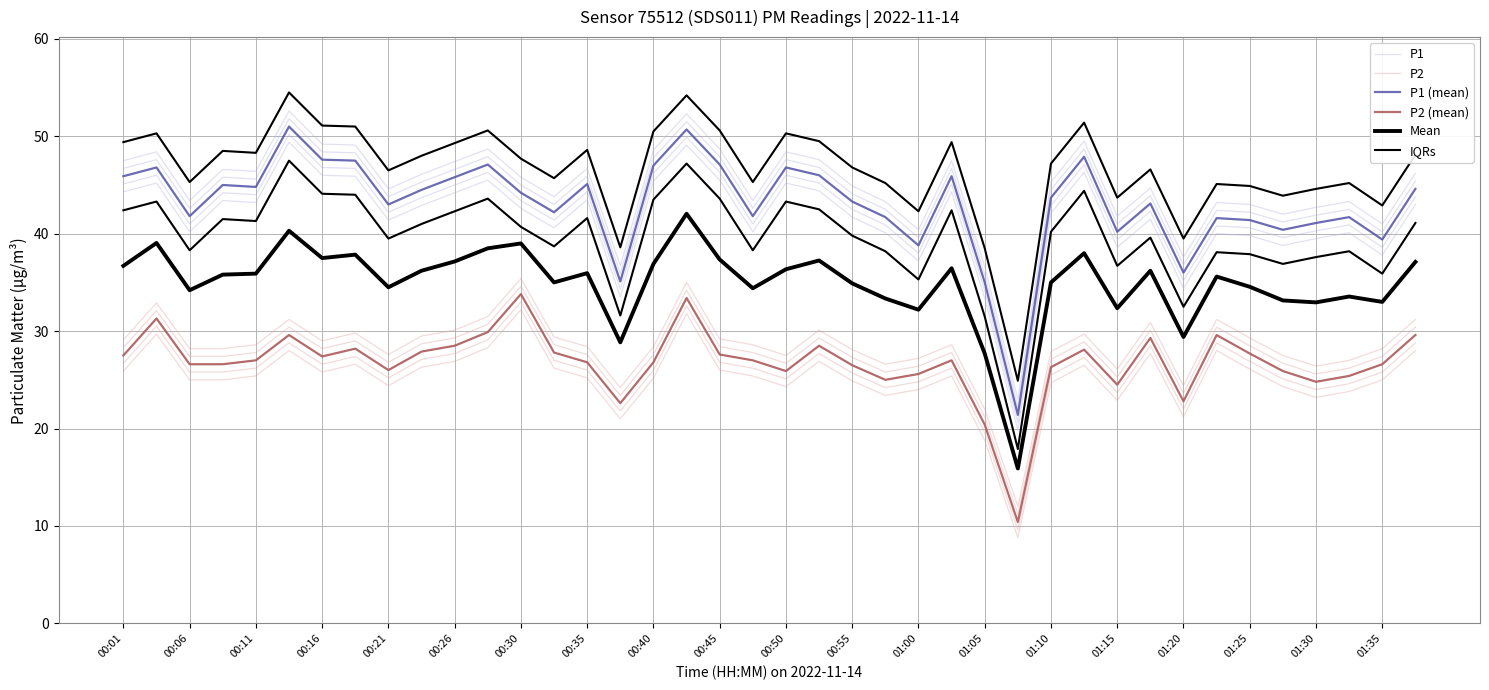

Is it true that P1 equals 47.9 at 29?

True